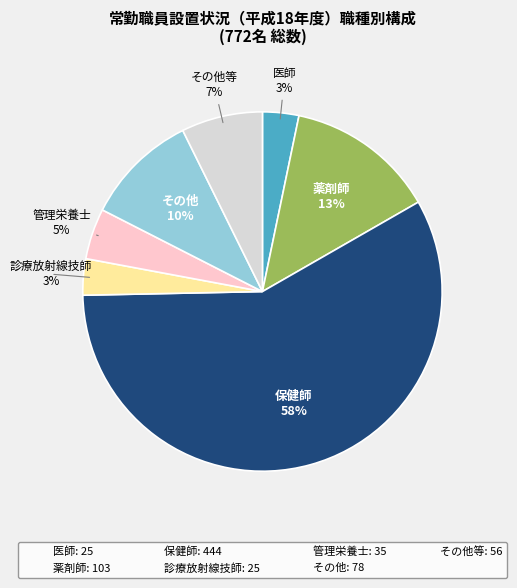

Does any single category account for the majority?

Yes